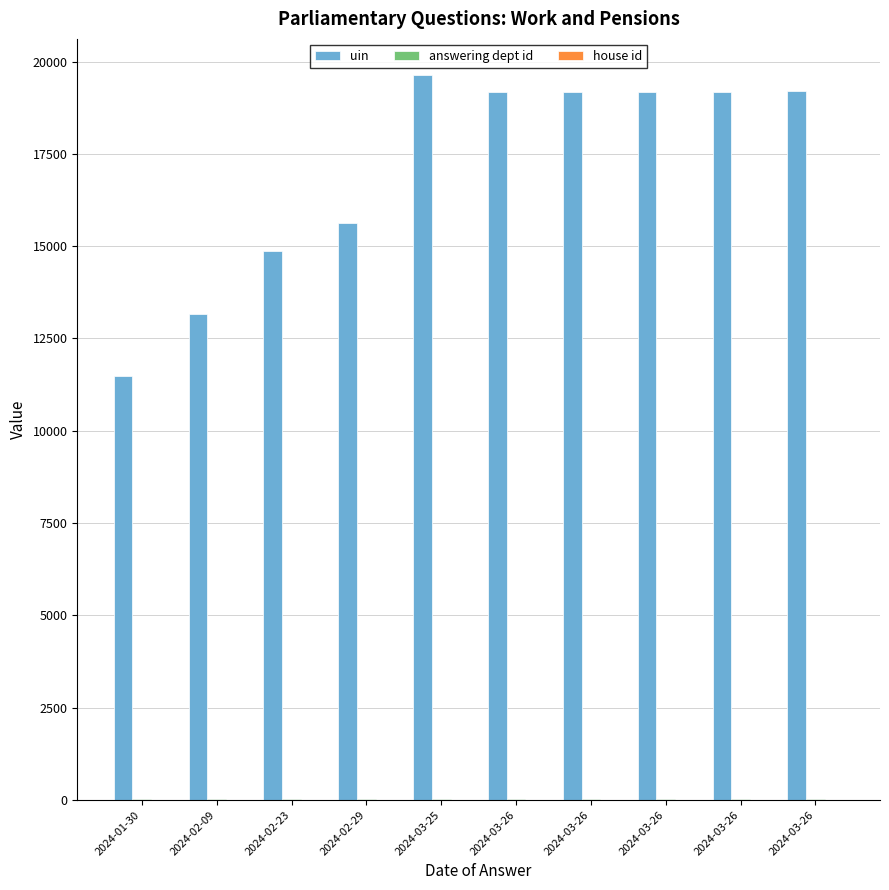

What is the total value across all series at 2024-03-26?

19215